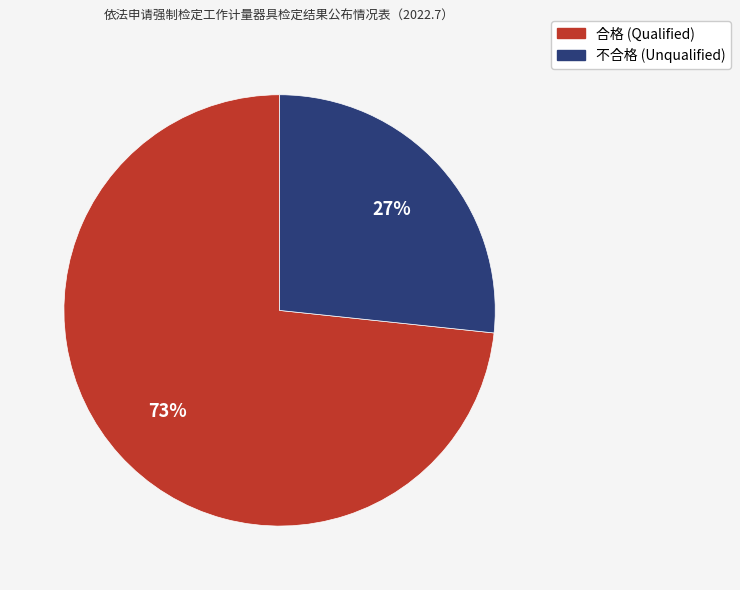

Between 合格 and 不合格, which is larger?

合格